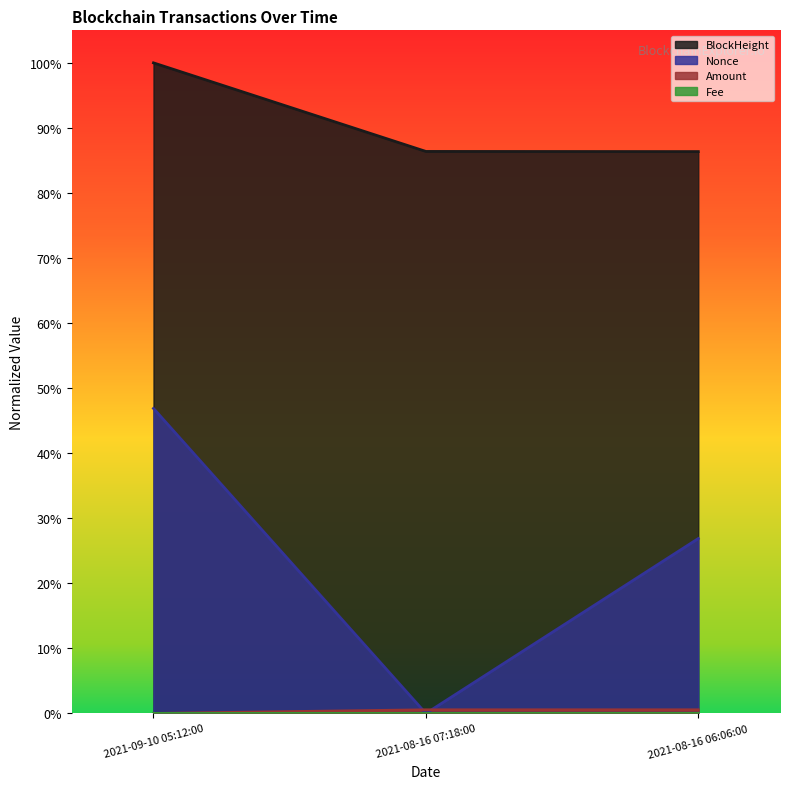

Does the chart have visible grid lines?

No